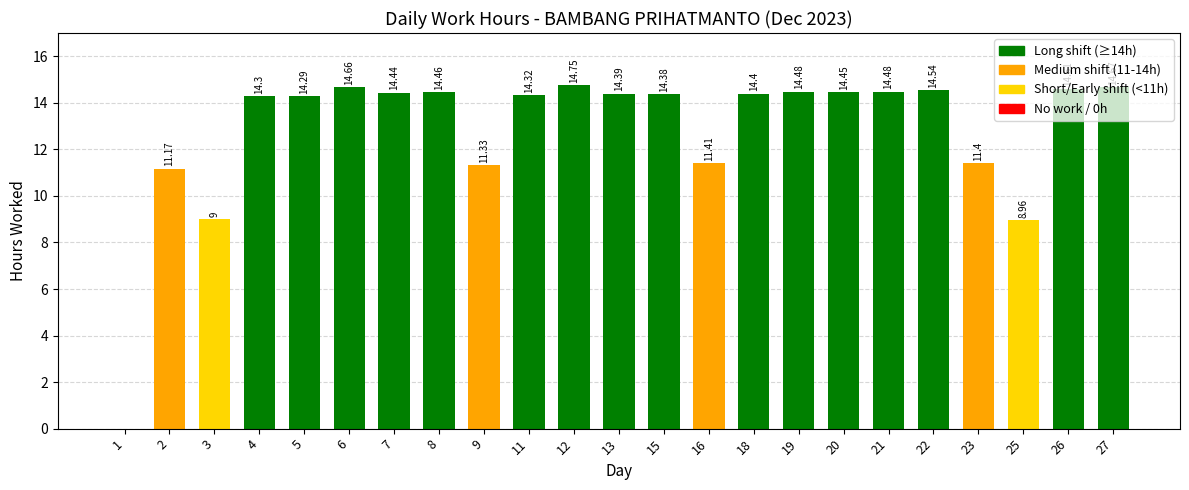

What is the change in value from 21 to 23?

-3.1